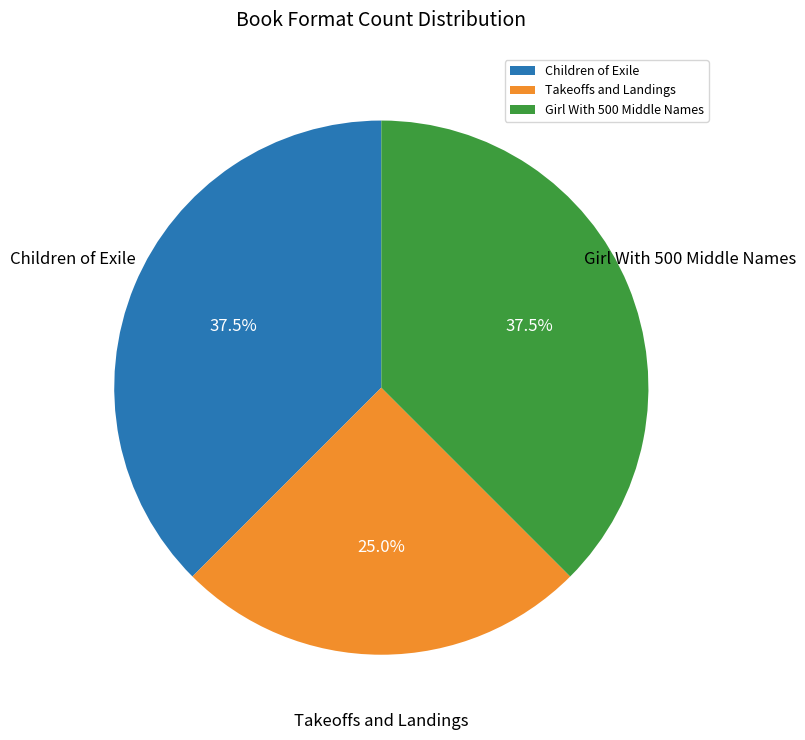

Which slice is the smallest?

Takeoffs and Landings